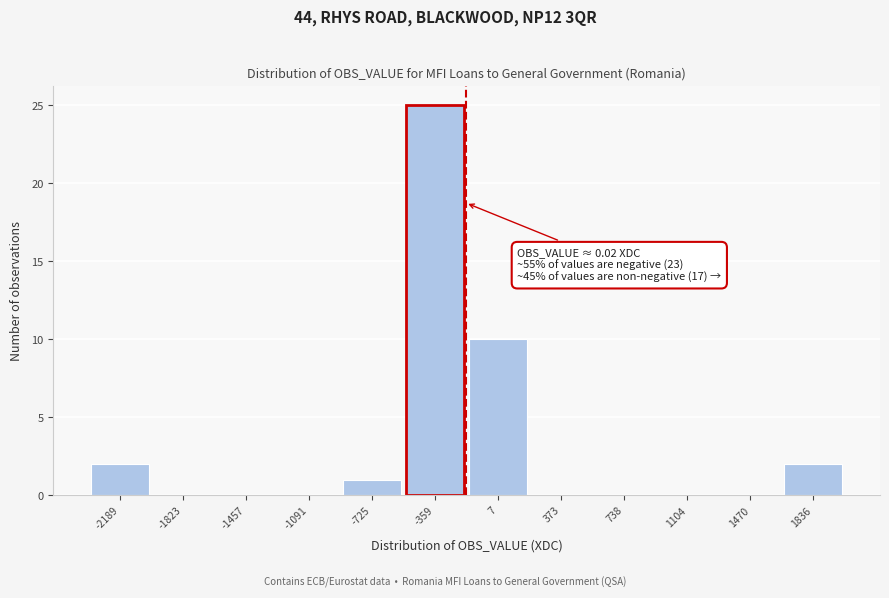

Reading left to right, extract all data points from this chart.

-2189=2	-1823=0	-1457=0	-1091=0	-725=1	-359=25	7=10	373=0	738=0	1104=0	1470=0	1836=2